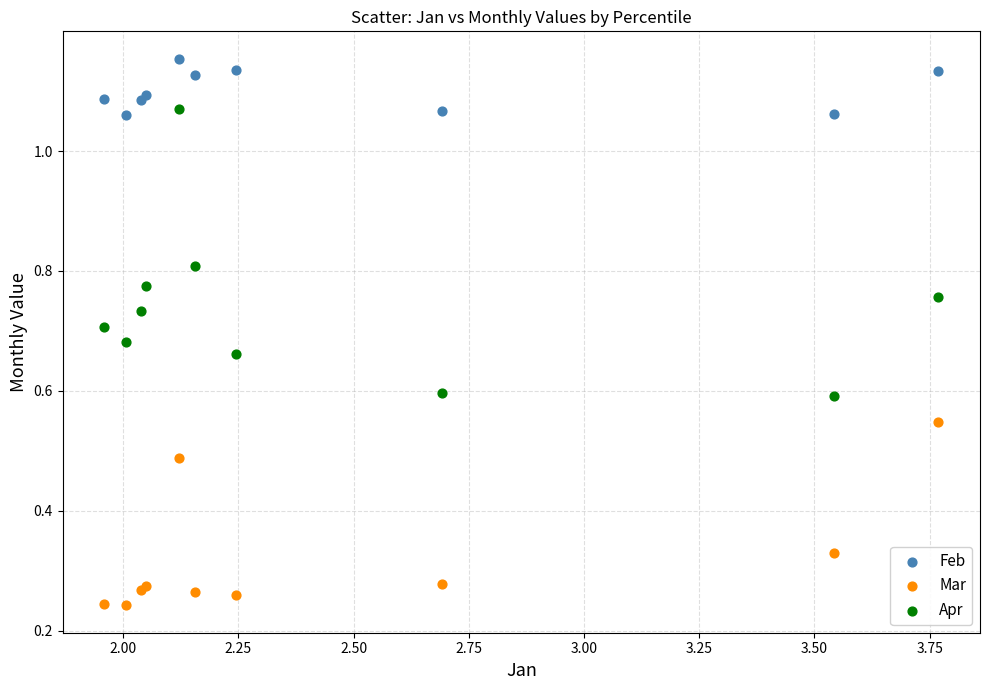

Which series contains the highest Y value?

Feb